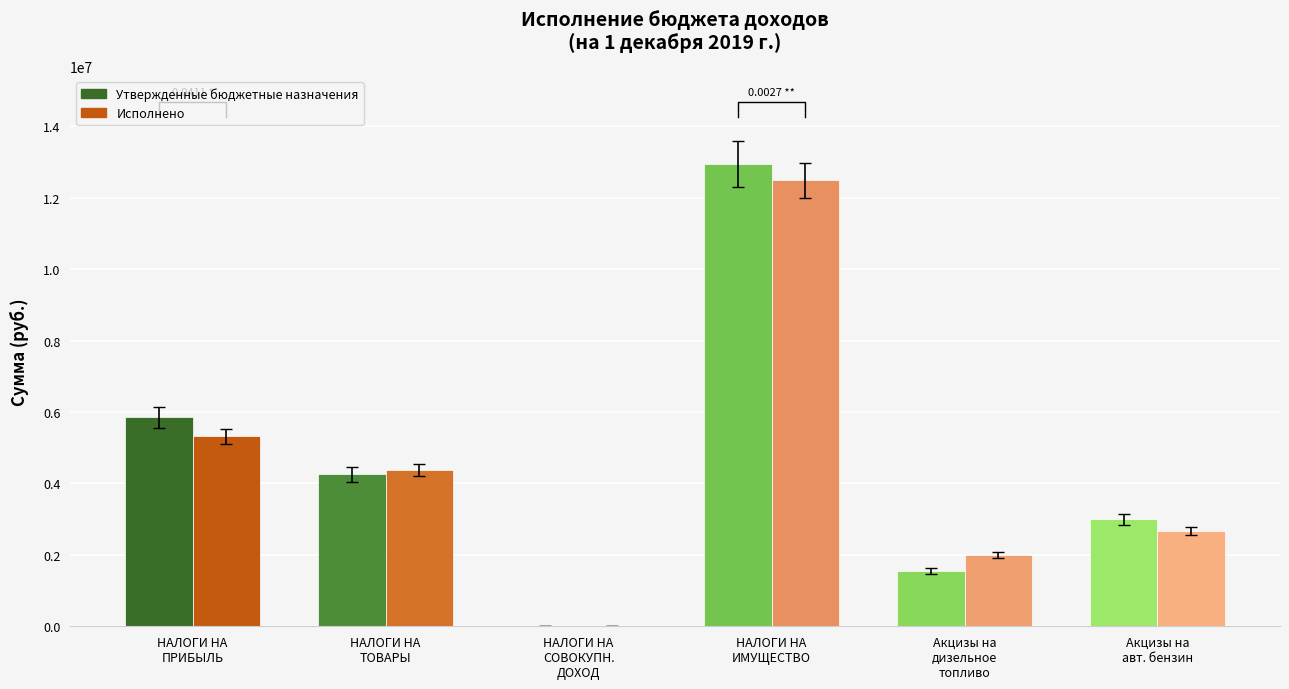

At which label is Исполнено closest to 6251531?

НАЛОГИ НА
ПРИБЫЛЬ